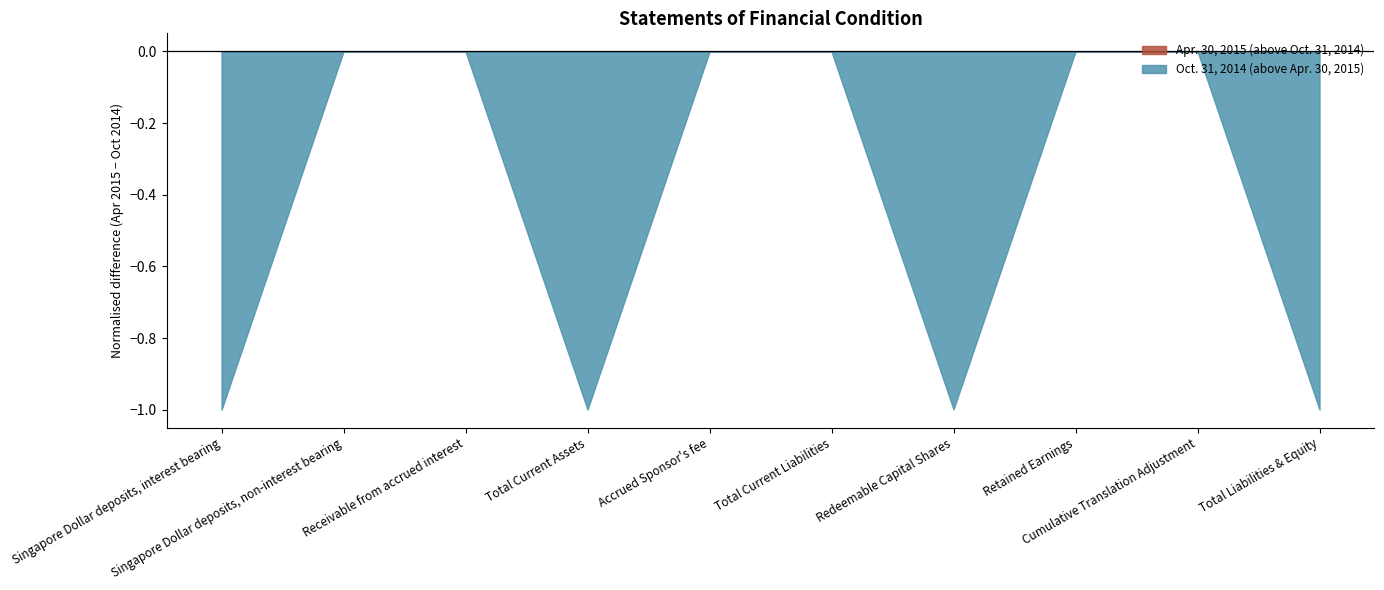

Which series has the widest spread of values?

Oct. 31, 2014 (above Apr. 30, 2015)